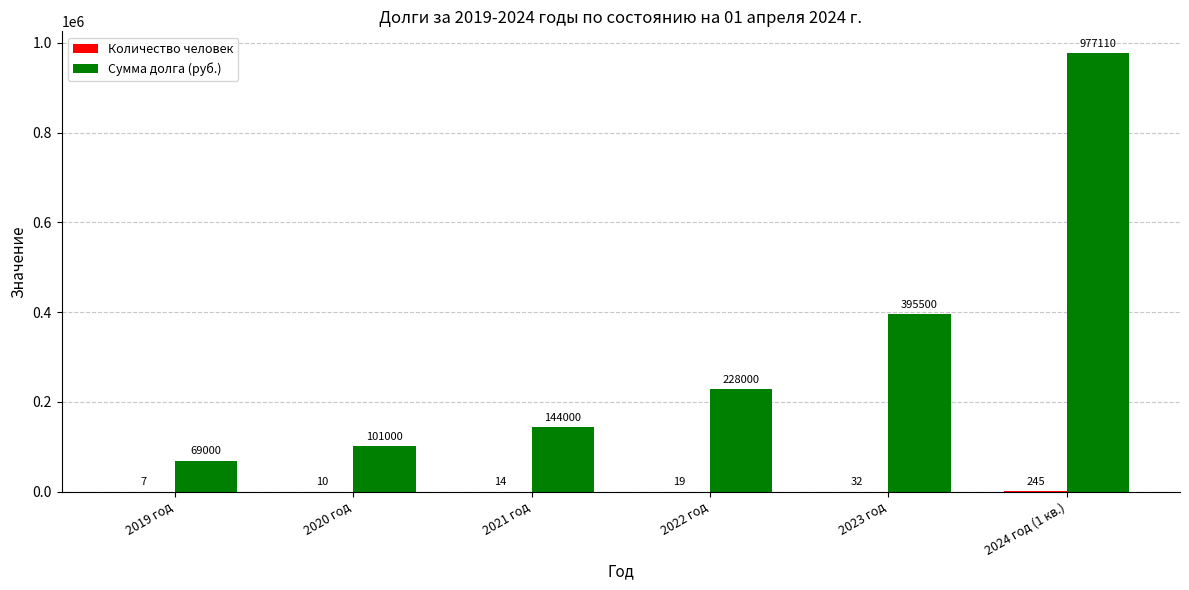

What is the highest value of the Сумма долга (руб.) series?

977110